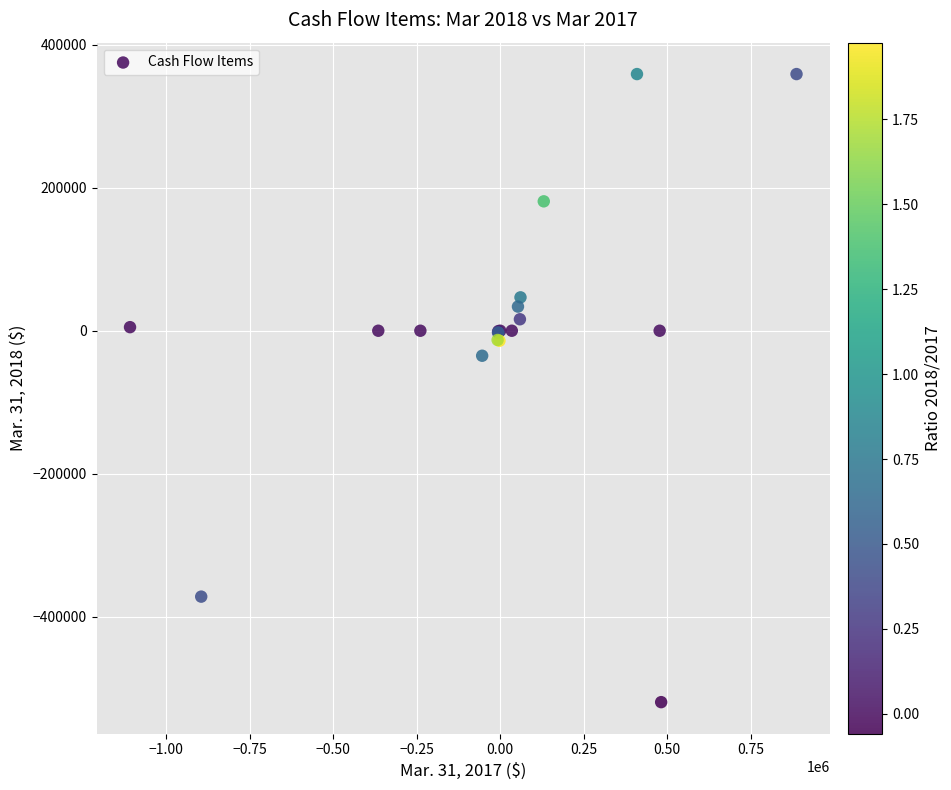

What Y value in the scatter plot is closest to -80269?

-34993